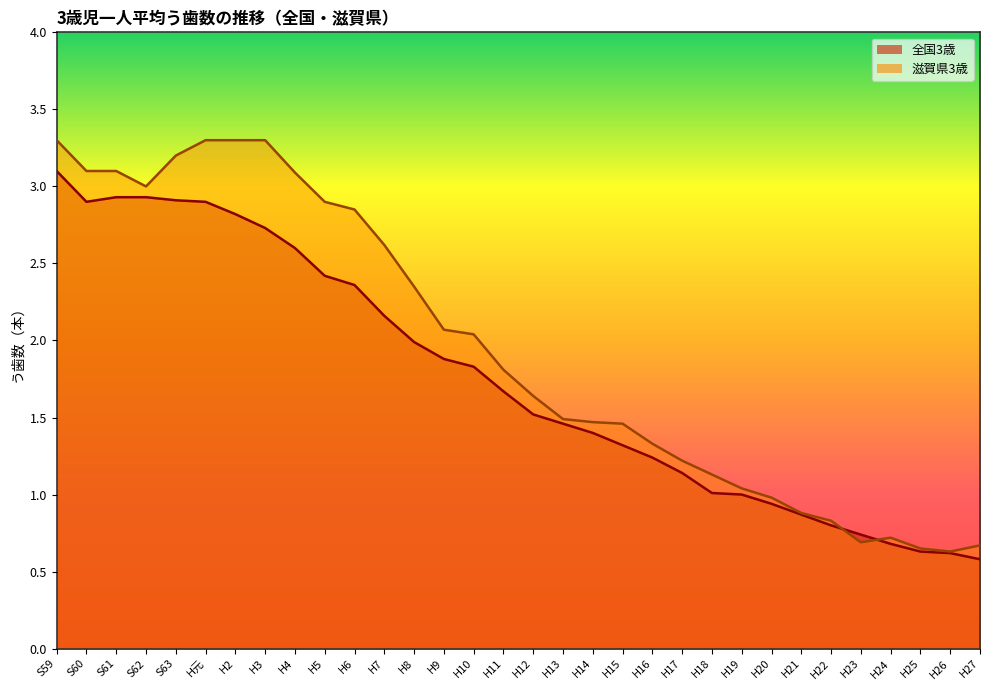

What is the total value across all series at H3?

6.0